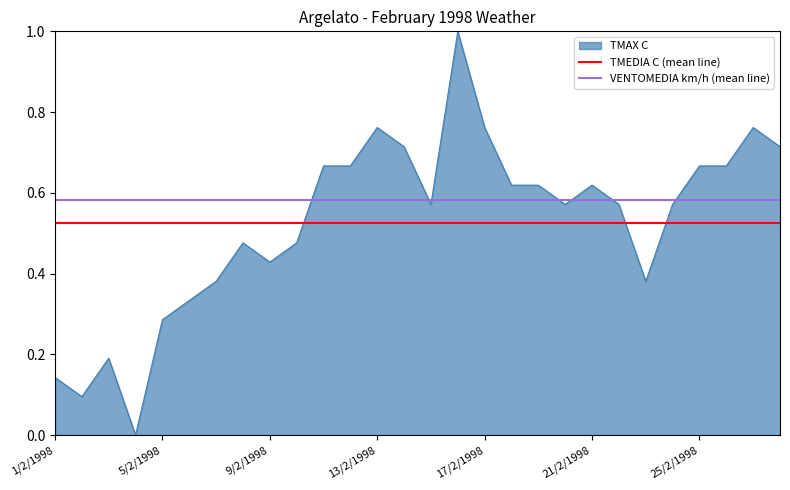

Does the chart have visible grid lines?

No